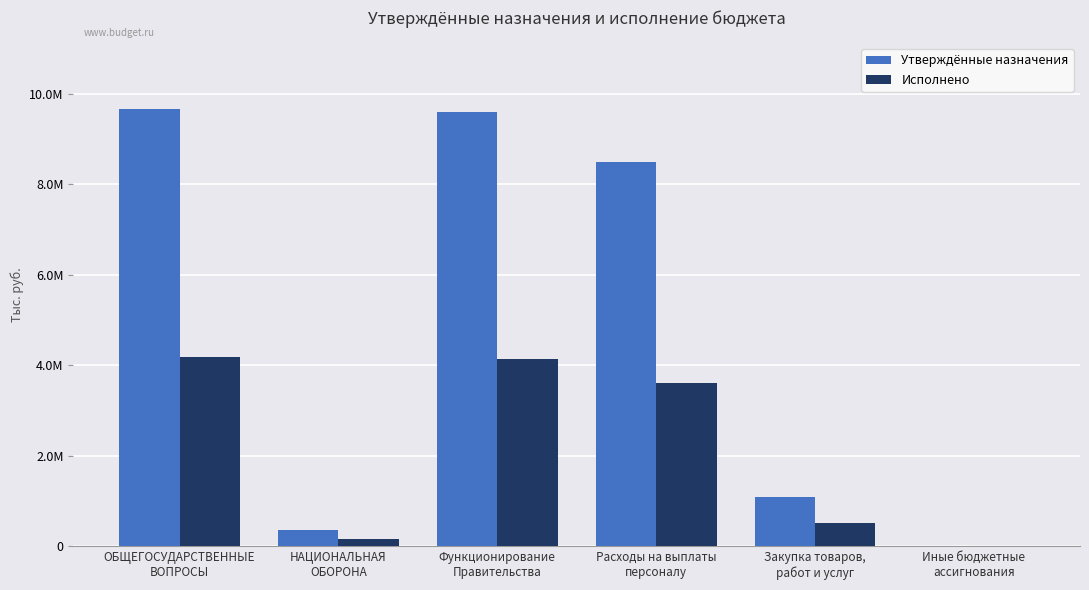

What is the difference between the Утверждённые назначения values at НАЦИОНАЛЬНАЯ
ОБОРОНА and ОБЩЕГОСУДАРСТВЕННЫЕ
ВОПРОСЫ?

9320500.0